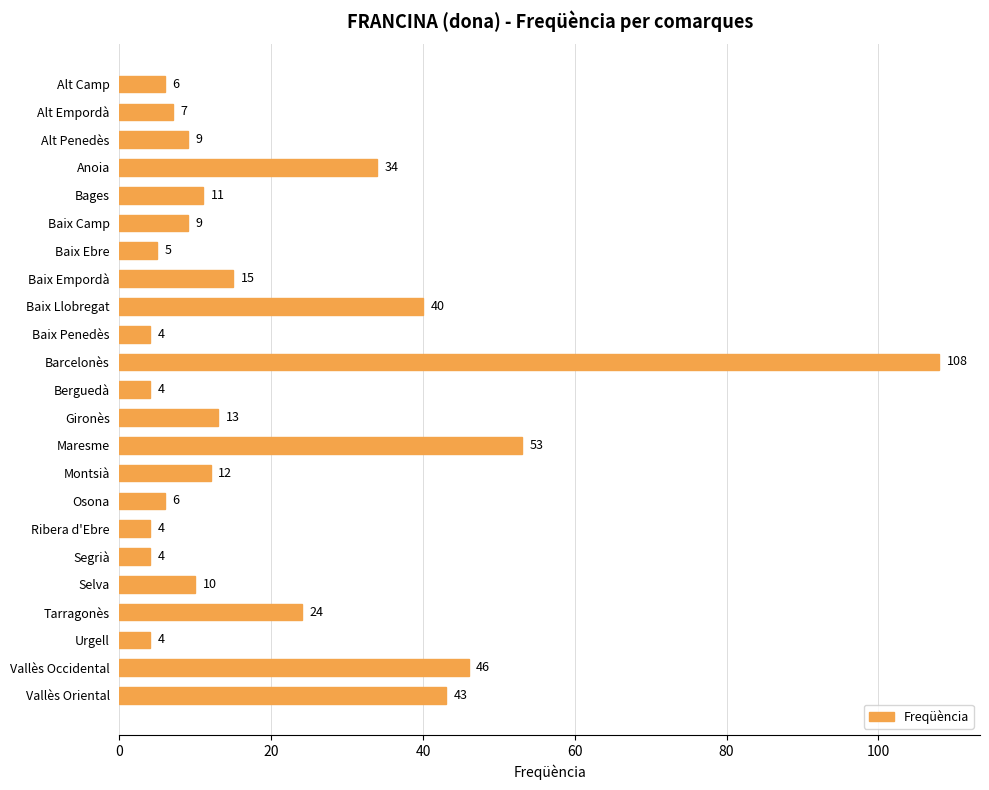

Reading bottom to top, transcribe all the data shown in this chart.

Vallès Oriental=43	Vallès Occidental=46	Urgell=4	Tarragonès=24	Selva=10	Segrià=4	Ribera d'Ebre=4	Osona=6	Montsià=12	Maresme=53	Gironès=13	Berguedà=4	Barcelonès=108	Baix Penedès=4	Baix Llobregat=40	Baix Empordà=15	Baix Ebre=5	Baix Camp=9	Bages=11	Anoia=34	Alt Penedès=9	Alt Empordà=7	Alt Camp=6